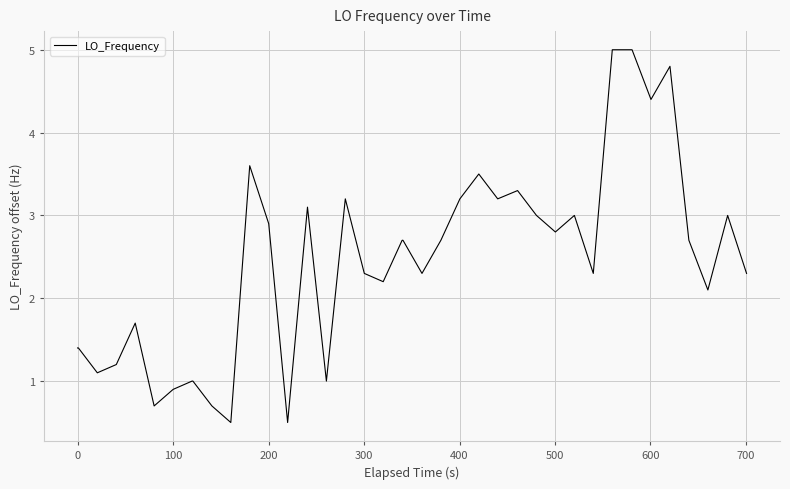

Reading left to right, transcribe all the data shown in this chart.

1.4	1.4	1.1	1.2	1.7	0.7	0.9	1.0	1.0	0.7	0.5	3.6	2.9	0.5	3.1	1.0	3.2	2.3	2.2	2.7	2.7	2.3	2.7	3.2	3.5	3.2	3.3	3.0	2.8	3.0	2.3	5.0	5.0	5.0	4.4	4.8	2.7	2.1	3.0	2.3